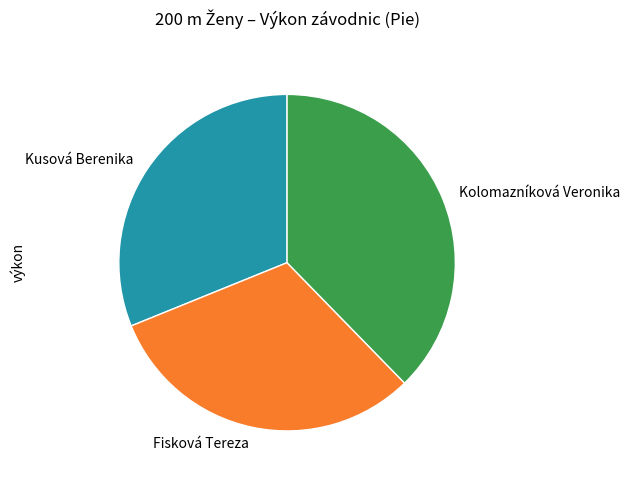

Is Kolomazníková Veronika the majority of the pie?

No